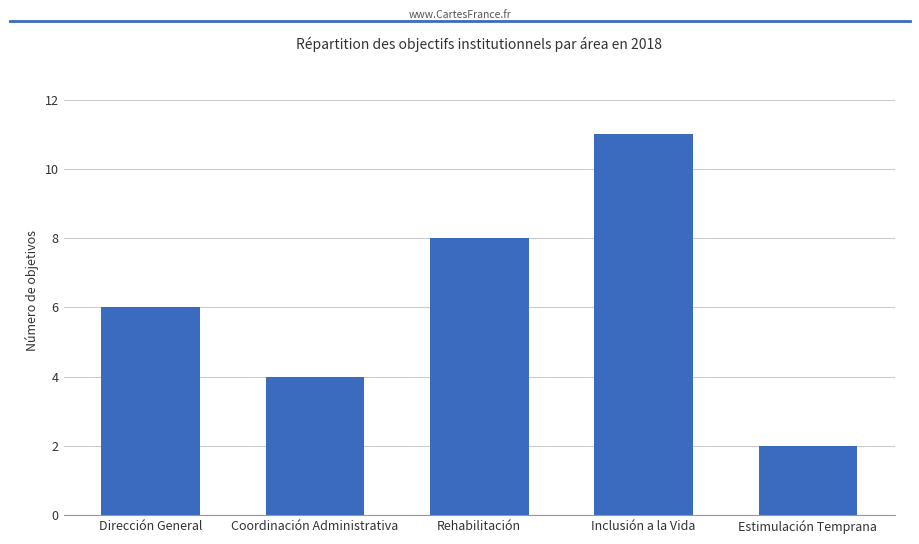

What is the ratio of the value at Coordinación Administrativa to the value at Dirección General?

0.7